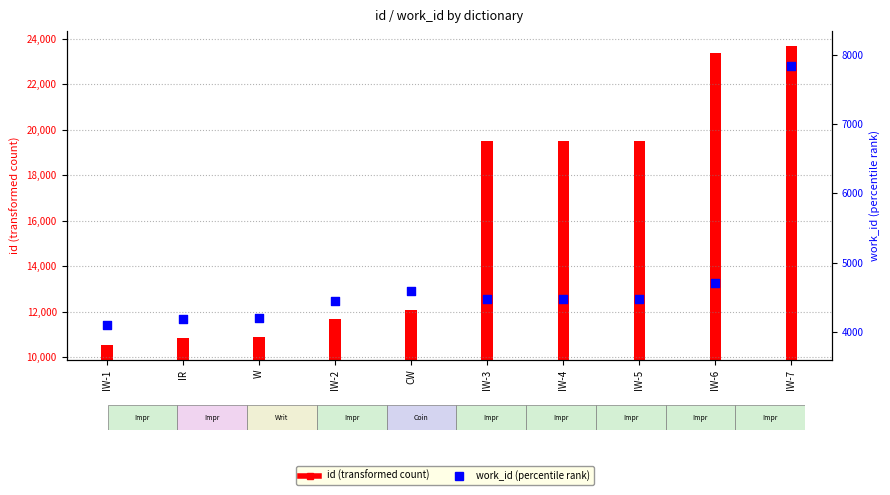

What is the change in value from IW-4 to IW-7?

+3371